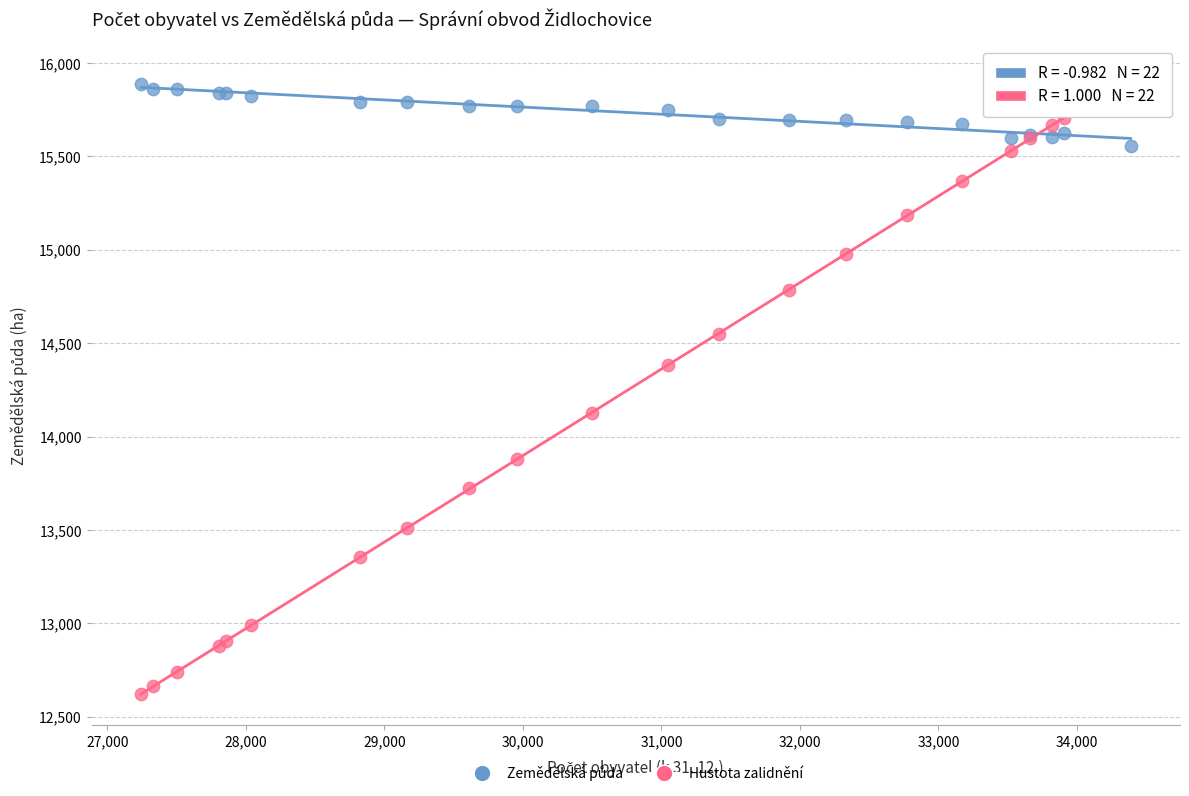

Across all series, what Y value is closest to 14277?

14381.7